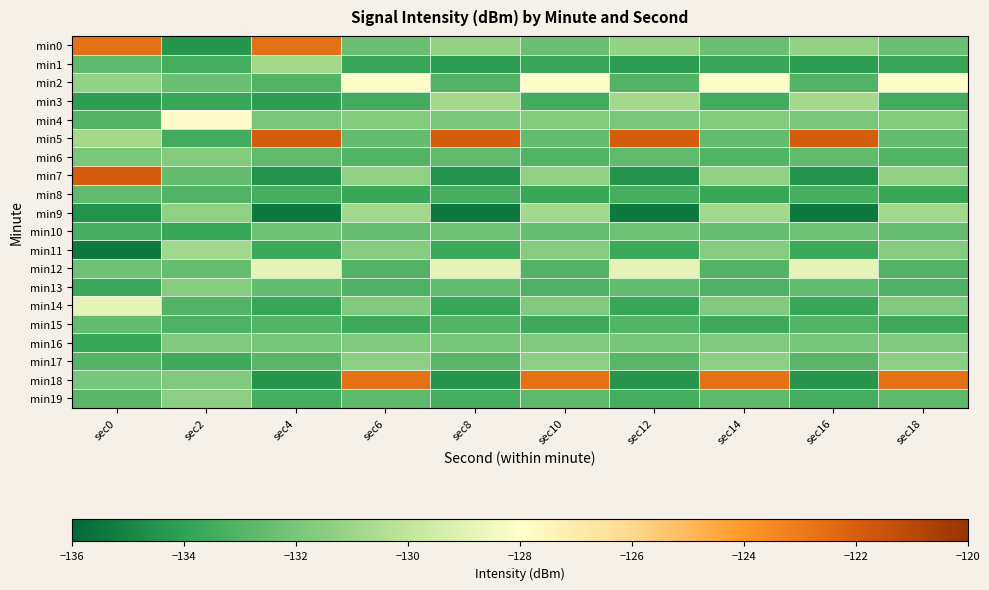

What is the smallest value displayed?

-135.4